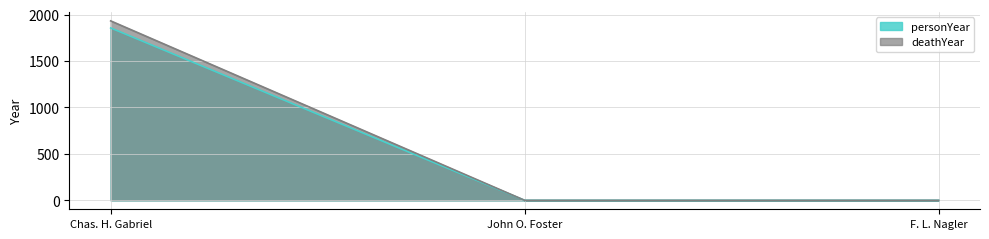

What are all the series names shown in the legend?

personYear, deathYear